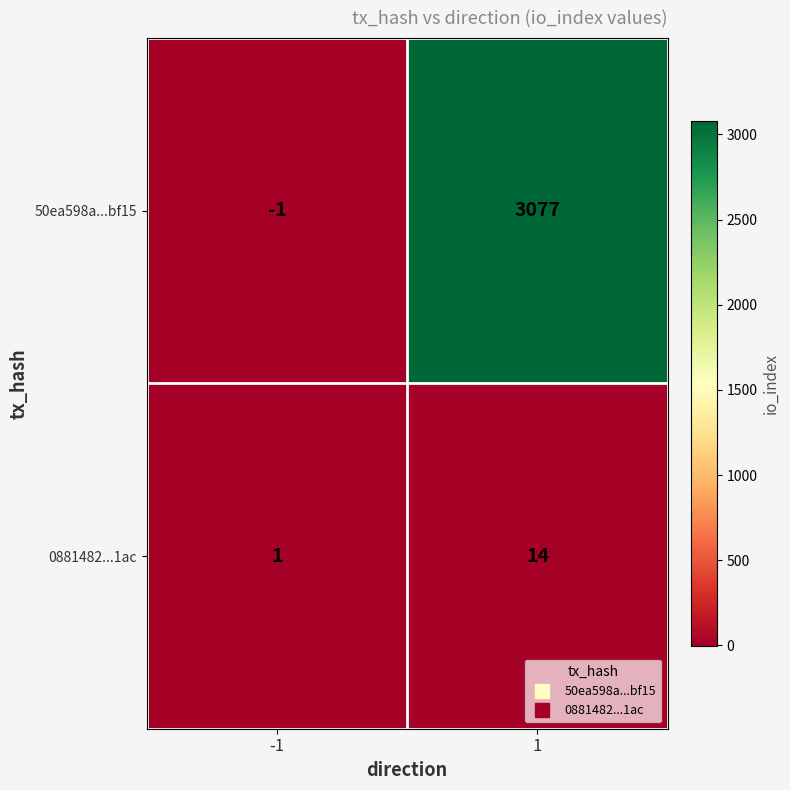

The value of 50ea598a...bf15 at 1 is 3077. True or false?

True